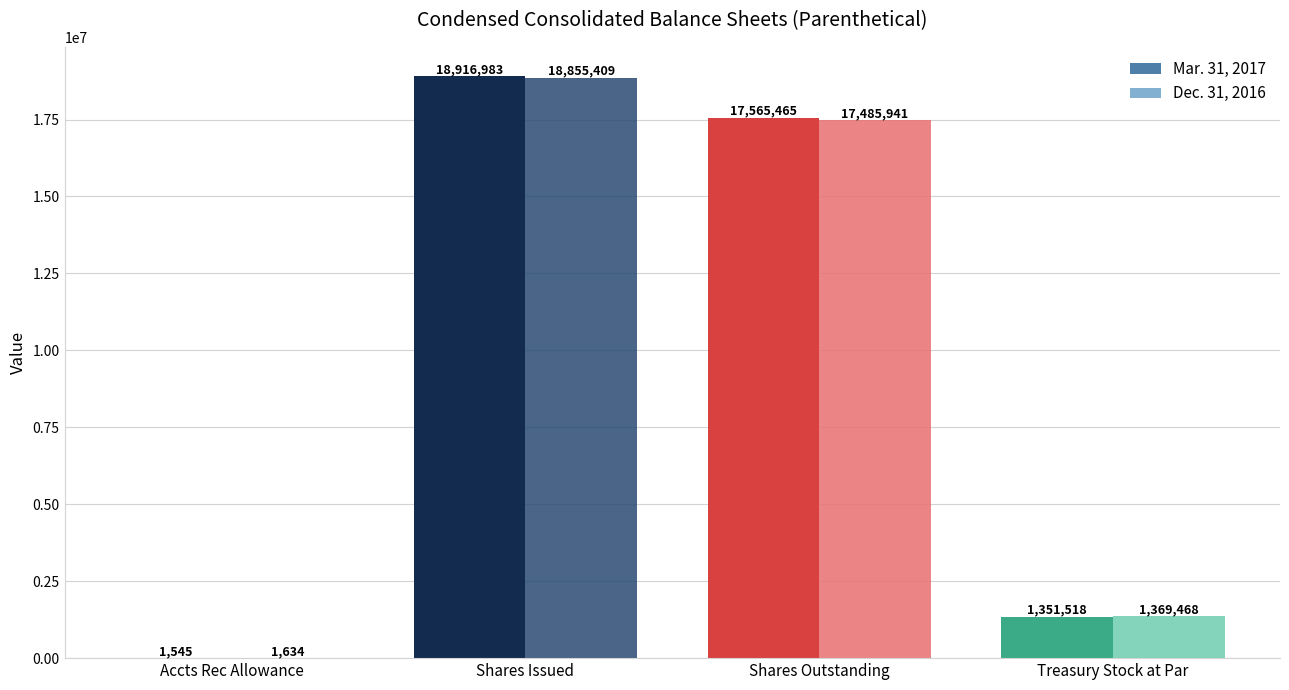

Reading left to right, what are all the values shown in this chart?

Mar. 31, 2017: Accts Rec Allowance=1545	Shares Issued=18916983	Shares Outstanding=17565465	Treasury Stock at Par=1351518
Dec. 31, 2016: Accts Rec Allowance=1634	Shares Issued=18855409	Shares Outstanding=17485941	Treasury Stock at Par=1369468